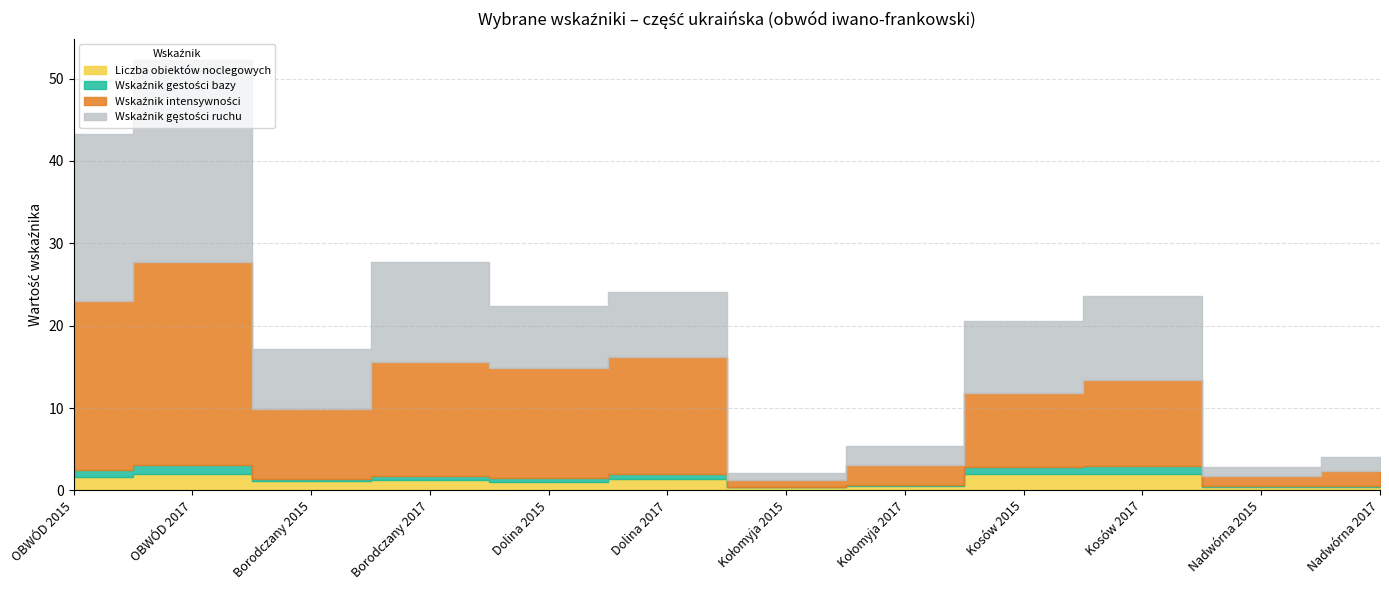

What position from the left is Kołomyja 2015?

7